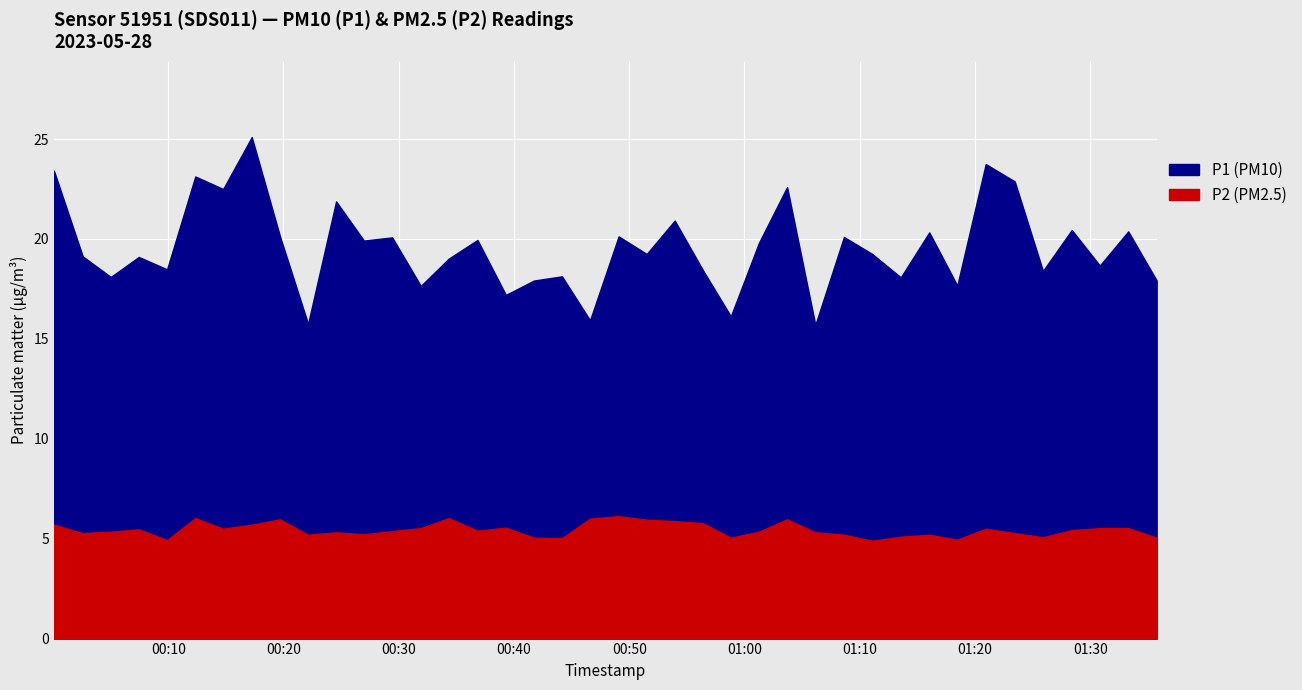

How many lines are shown in the chart?

2